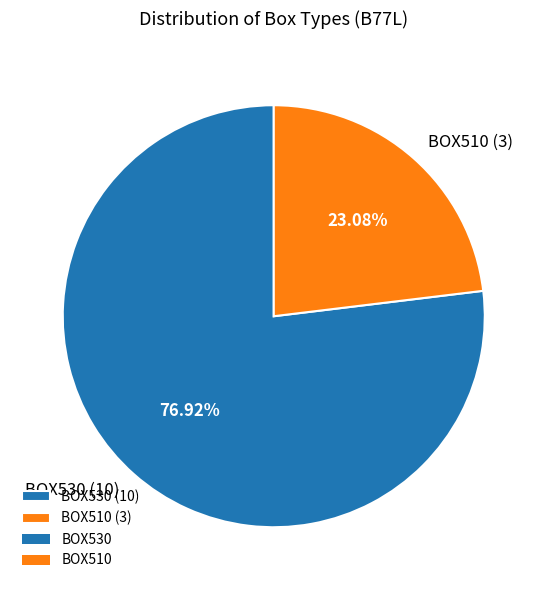

The BOX510 slice represents 14% of the pie. True or false?

False